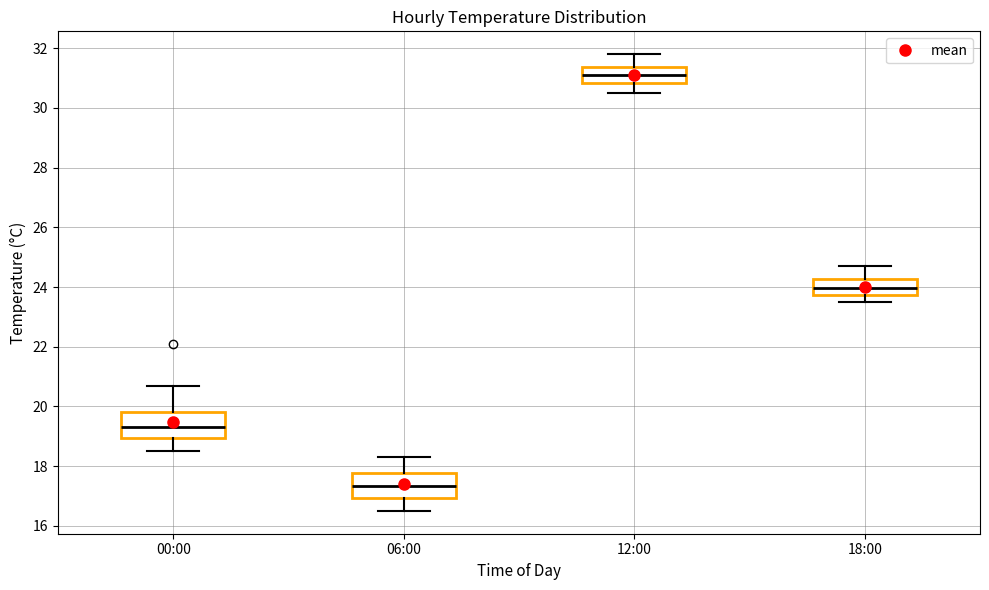

Which box's median line is the highest?

12:00